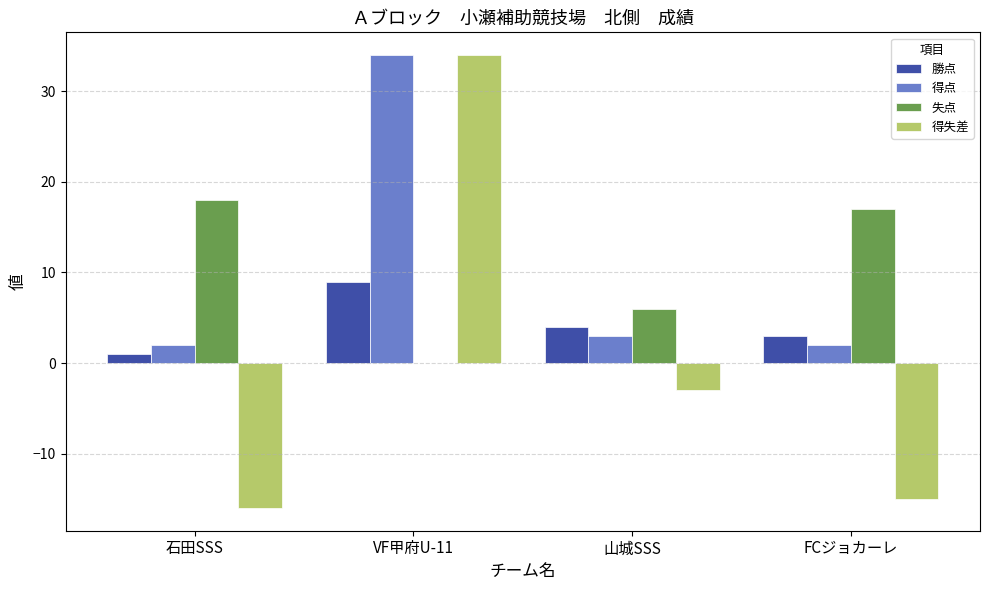

What are all the series names shown in the legend?

勝点, 得点, 失点, 得失差